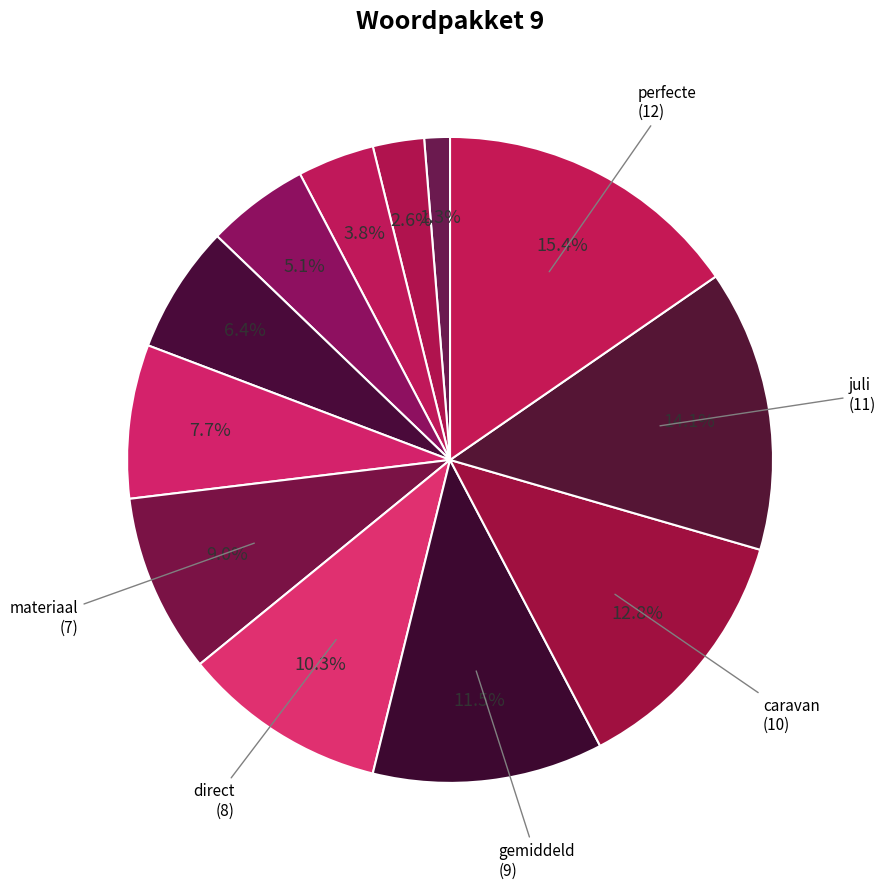

Is there any slice that represents more than half of the pie?

No